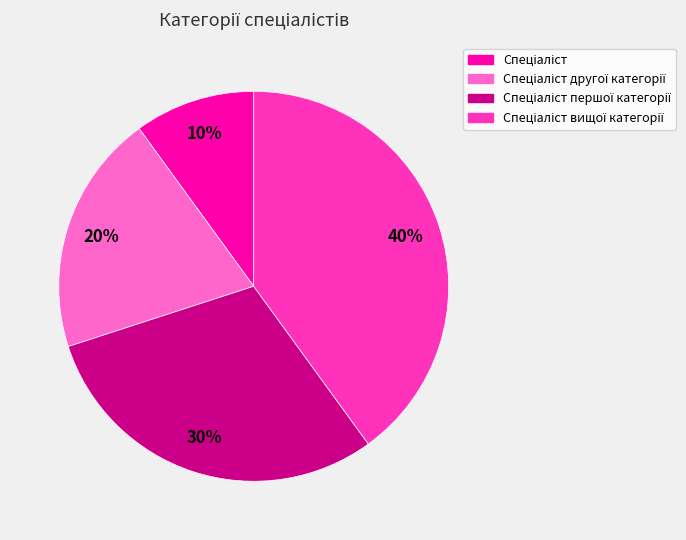

To the nearest percent, what is the difference between the largest and smallest slice percentages?

30%